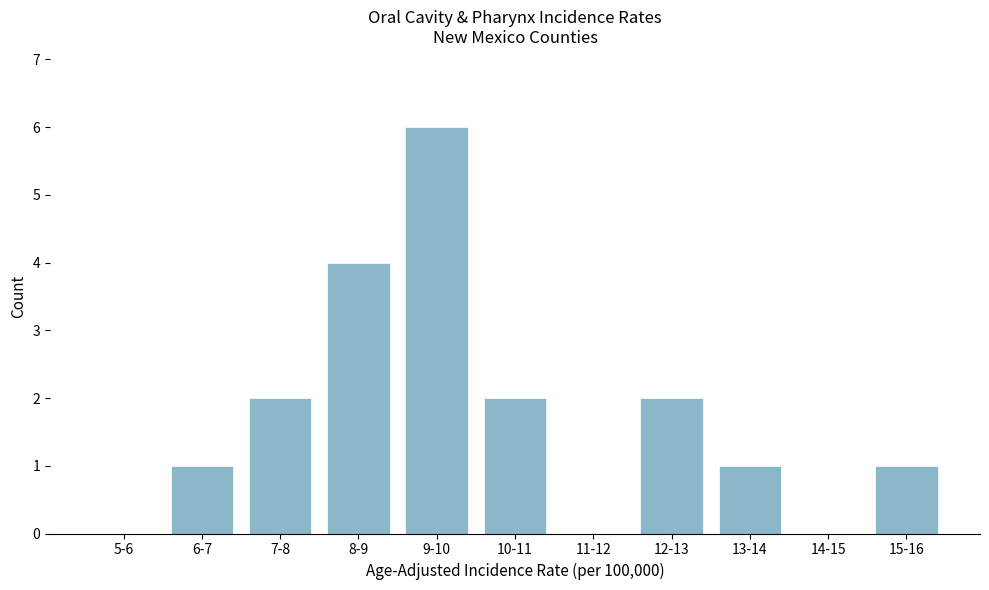

Reading left to right, what are all the values shown in this chart?

5-6=0	6-7=1	7-8=2	8-9=4	9-10=6	10-11=2	11-12=0	12-13=2	13-14=1	14-15=0	15-16=1